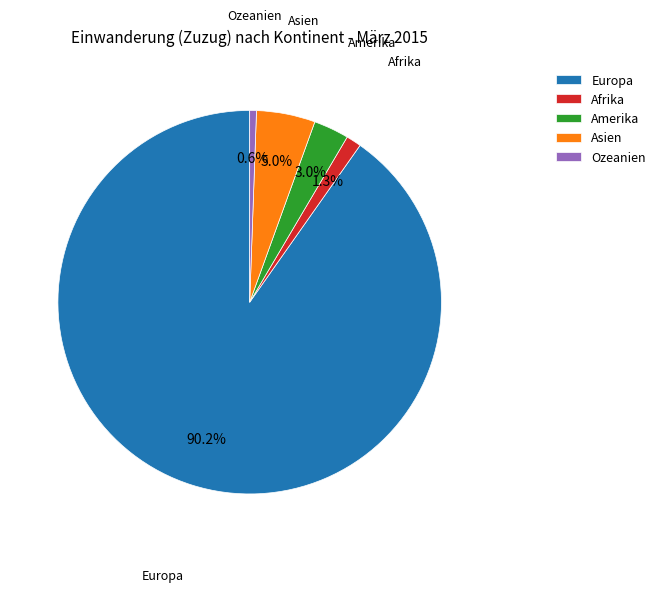

How many segments does this pie chart have?

5